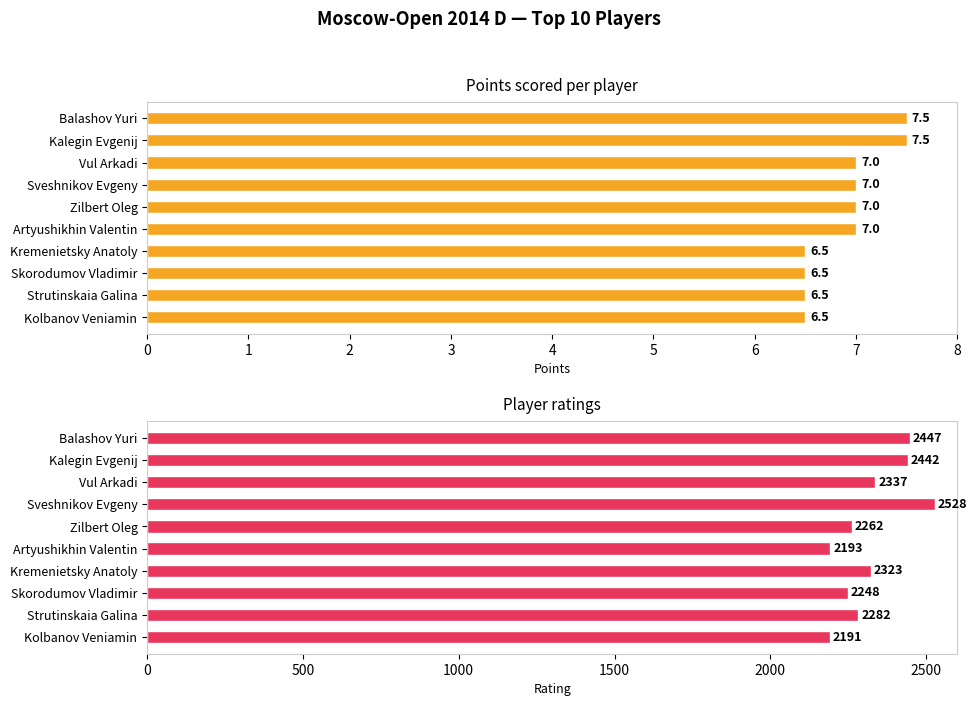

What is the difference between the maximum and minimum values in the Rating series?

337.0